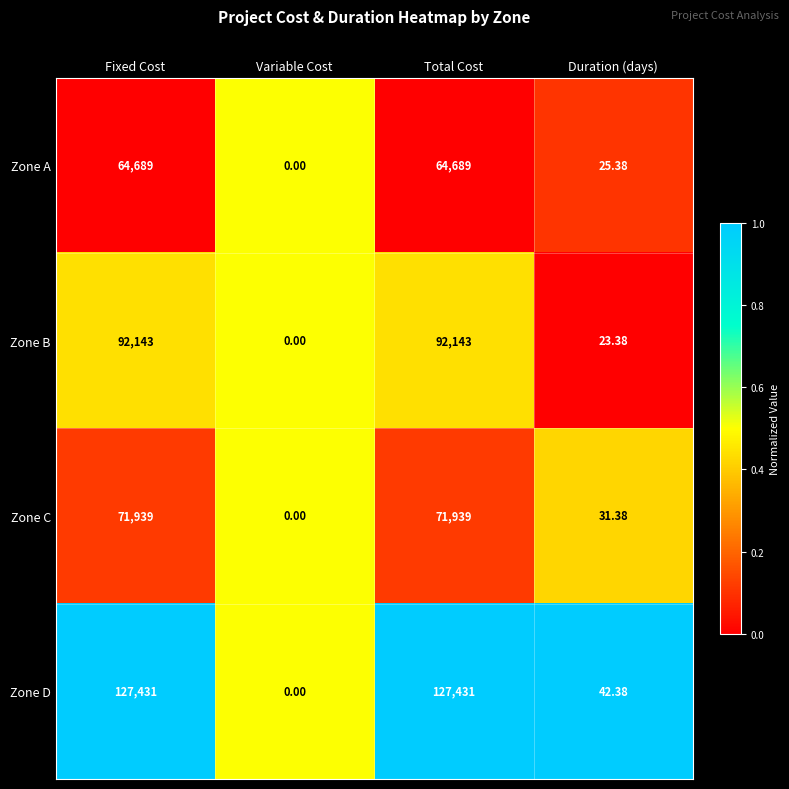

Which label corresponds to the smallest value in the chart?

Variable Cost